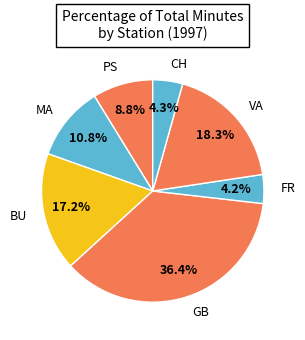

To the nearest percent, what is the combined percentage of MA and FR?

15%